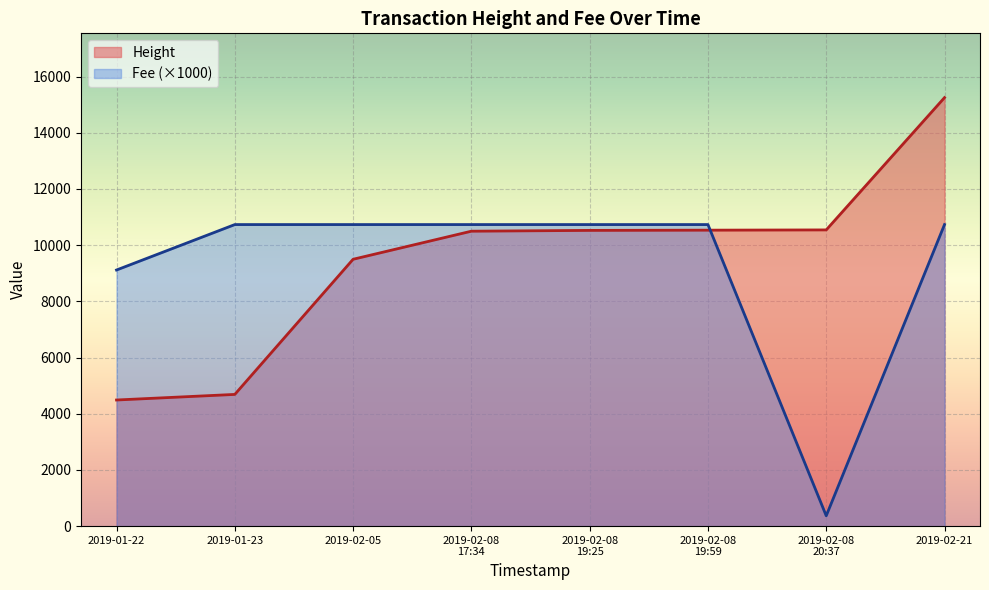

Rank the series by their maximum value, from lowest to highest.

Fee (×1000), Height